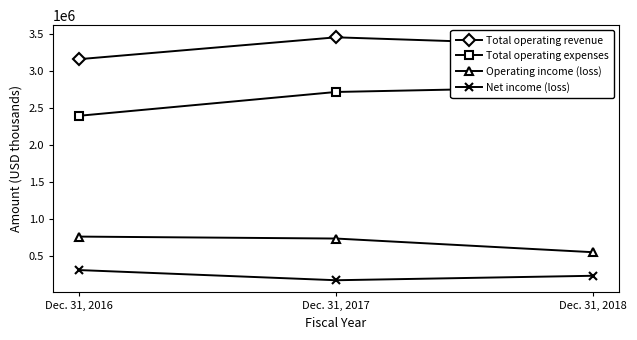

At which category is the sum across all series the highest?

Dec. 31, 2017